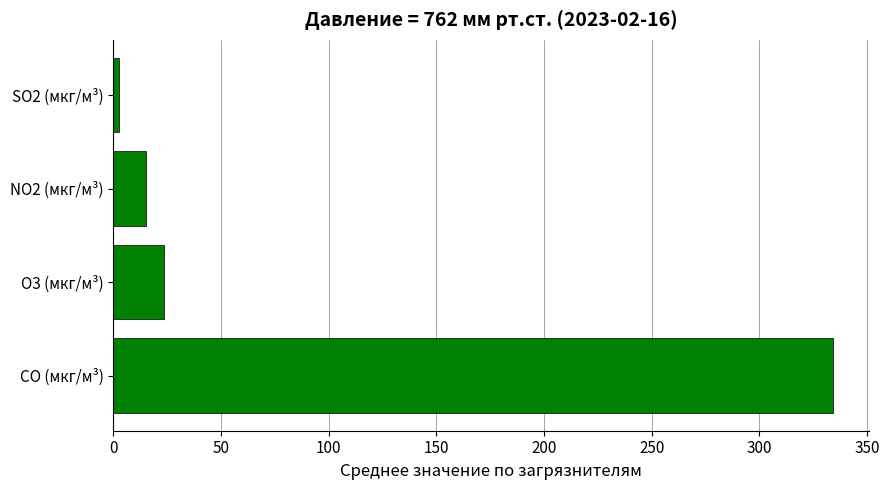

Reading top to bottom, extract all data points from this chart.

SO2 (мкг/м³)=2.8	NO2 (мкг/м³)=15.1	O3 (мкг/м³)=23.6	CO (мкг/м³)=334.4